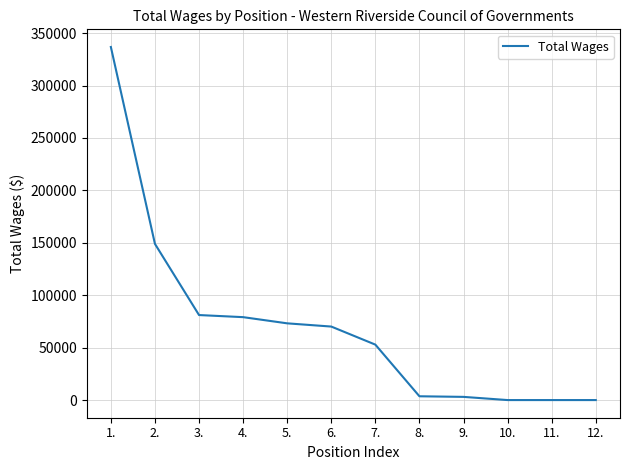

What value does the data have at 7.?

52891